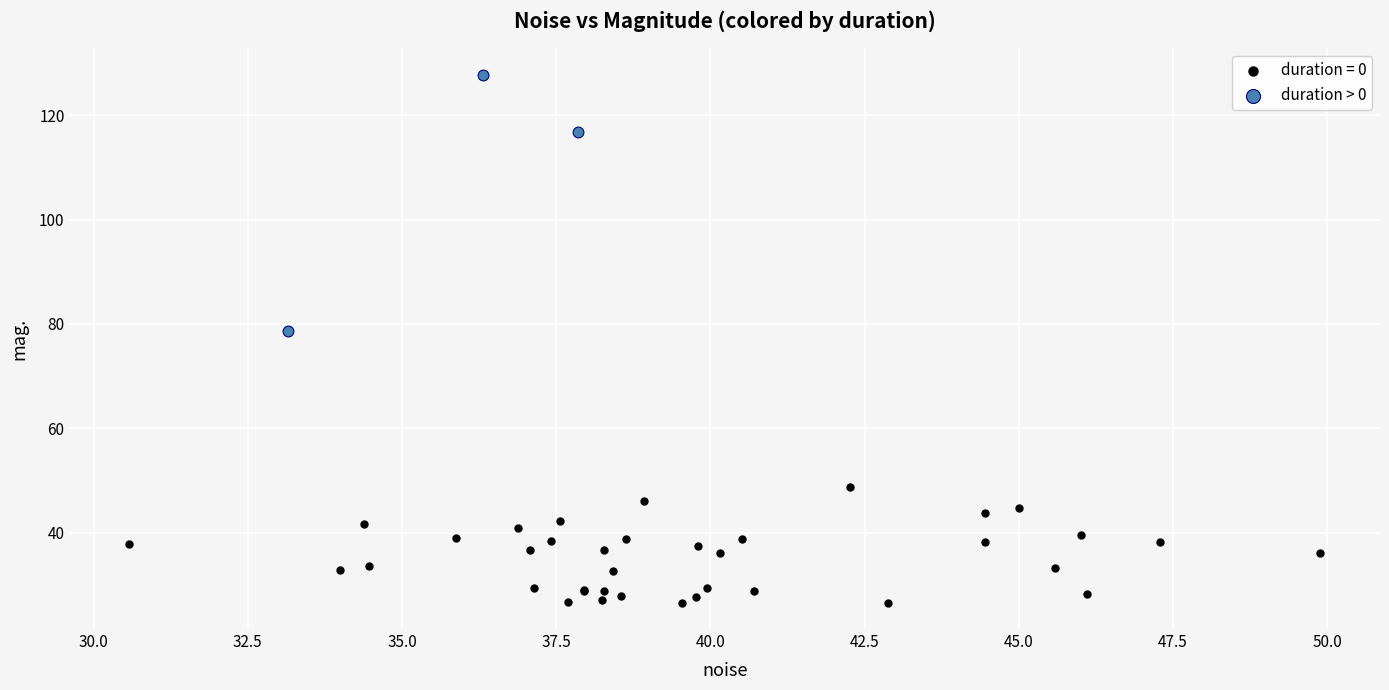

Which series reaches the maximum Y coordinate?

duration > 0